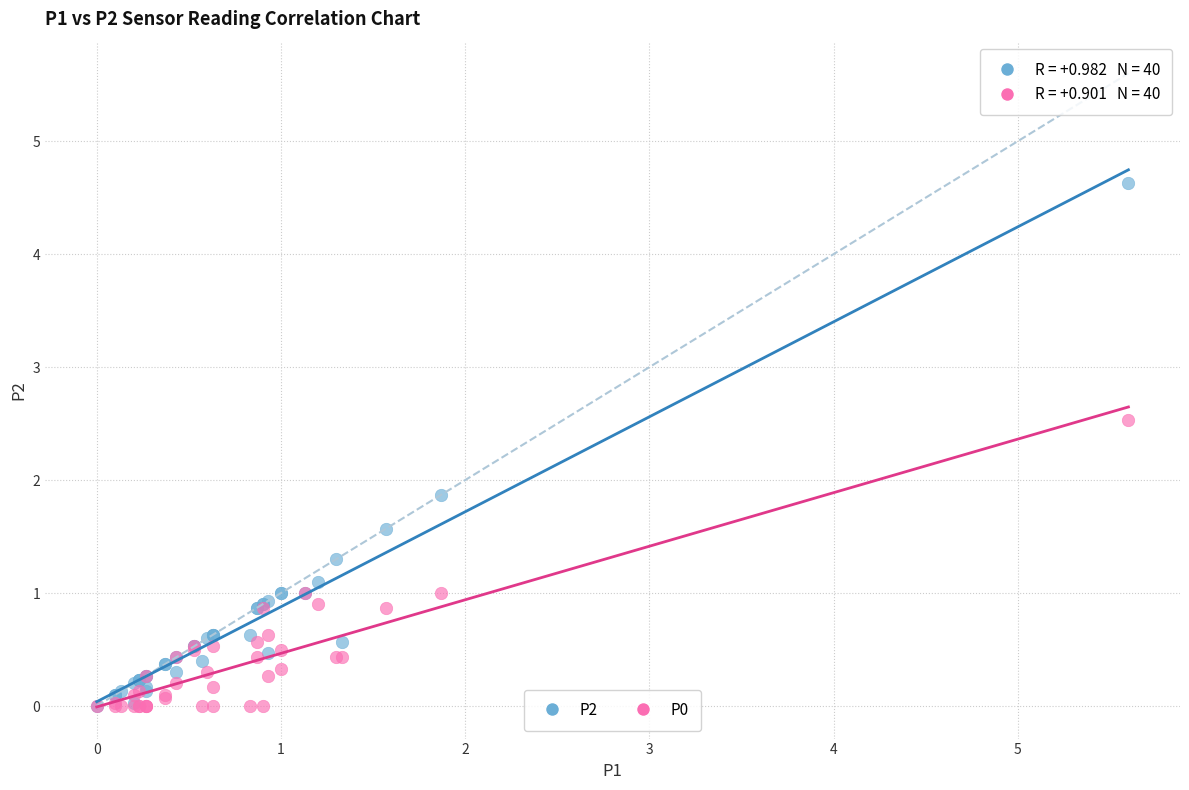

Across all series, what Y value is closest to 2?

1.9